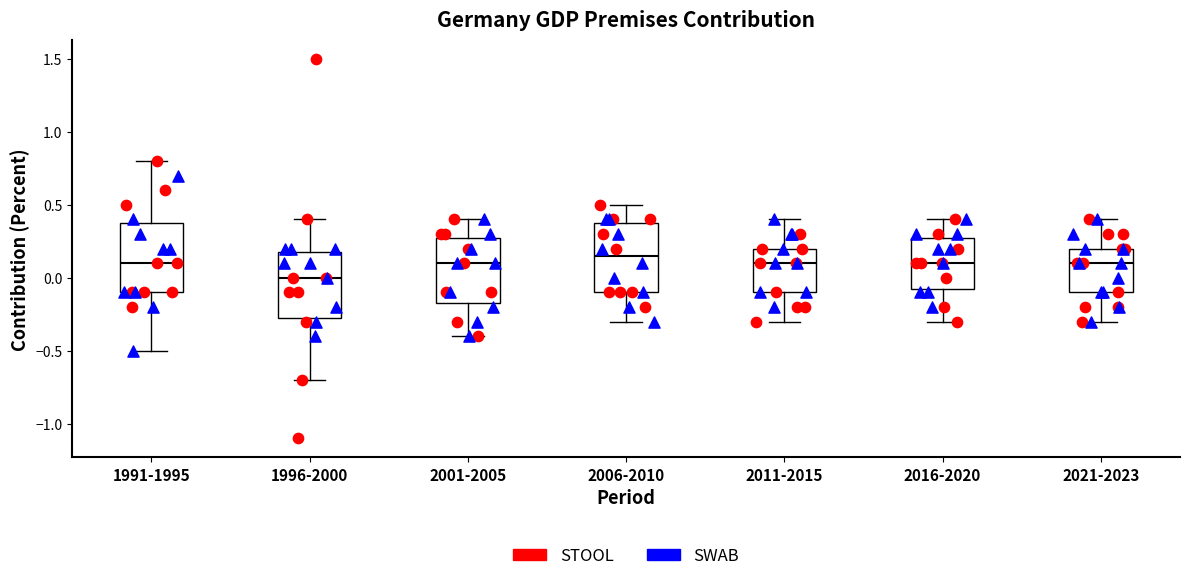

Reading left to right, read every box against the y-axis: the position of its median line, the range the box covers, and the ends of its whiskers. The values are not printed on the chart, so give them approximately, as read against the axis.

1991-1995: median 0.10, box -0.10 to 0.40, whiskers -0.50 to 0.80
1996-2000: median 0.00, box -0.25 to 0.20, whiskers -0.70 to 0.40
2001-2005: median 0.10, box -0.15 to 0.30, whiskers -0.40 to 0.40
2006-2010: median 0.15, box -0.10 to 0.40, whiskers -0.30 to 0.50
2011-2015: median 0.10, box -0.10 to 0.20, whiskers -0.30 to 0.40
2016-2020: median 0.10, box -0.05 to 0.30, whiskers -0.30 to 0.40
2021-2023: median 0.10, box -0.10 to 0.20, whiskers -0.30 to 0.40